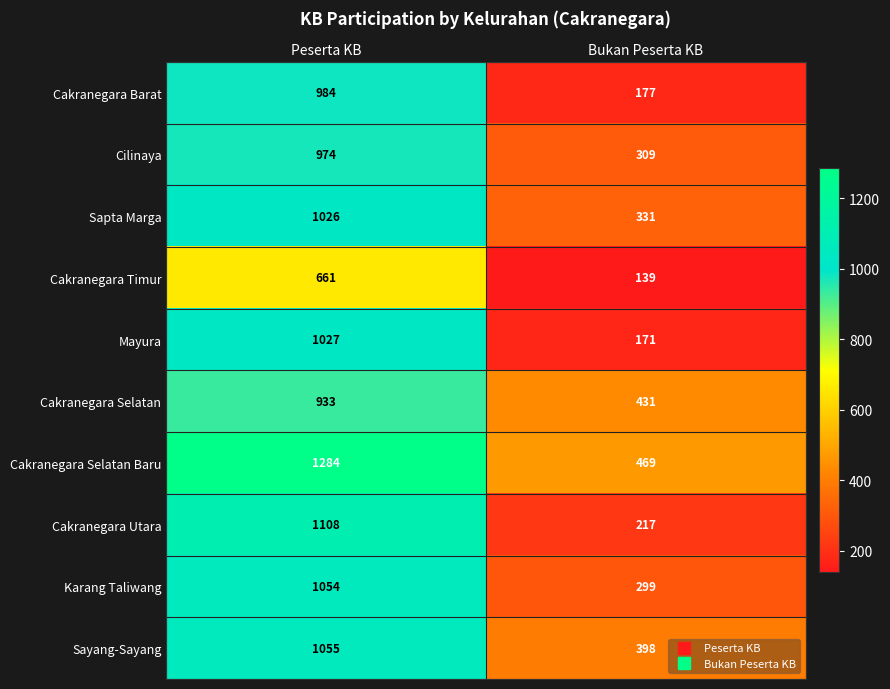

At which label does Sapta Marga reach its peak?

Peserta KB